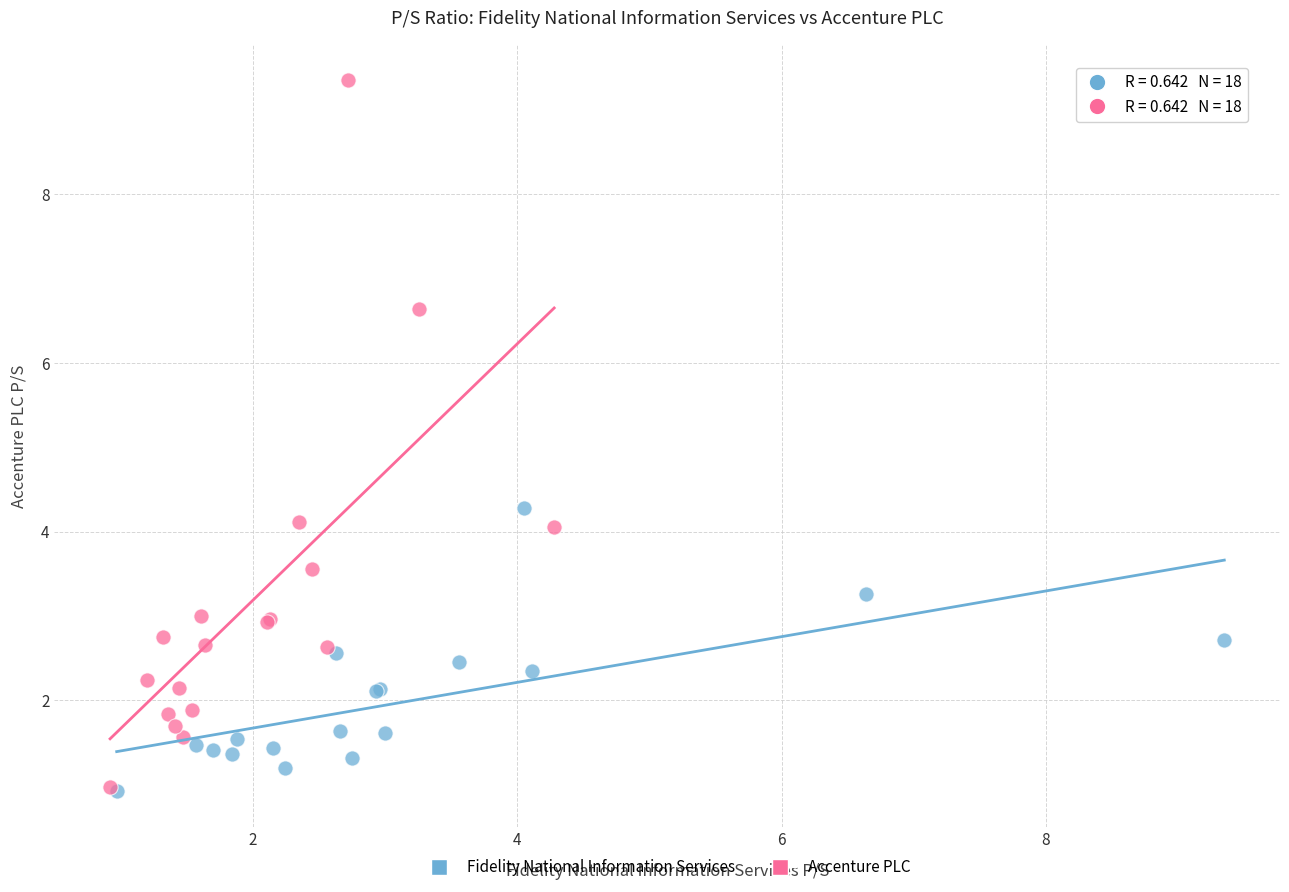

Which series has the largest Y range (max minus min)?

Accenture PLC